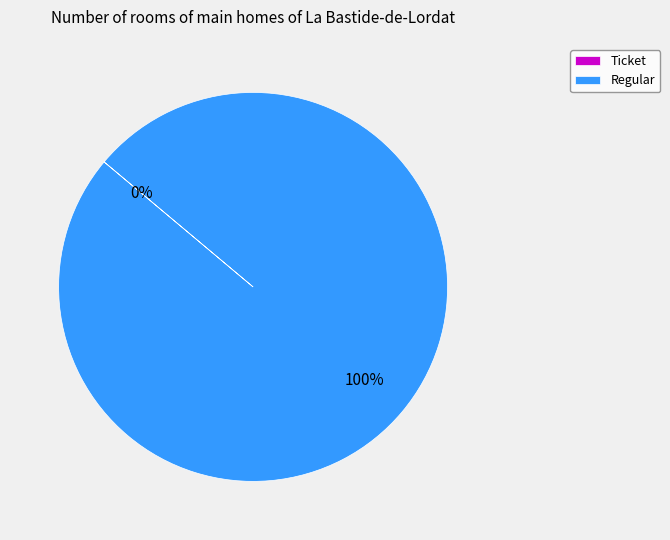

What percentage is NOT represented by Ticket?

100.0%